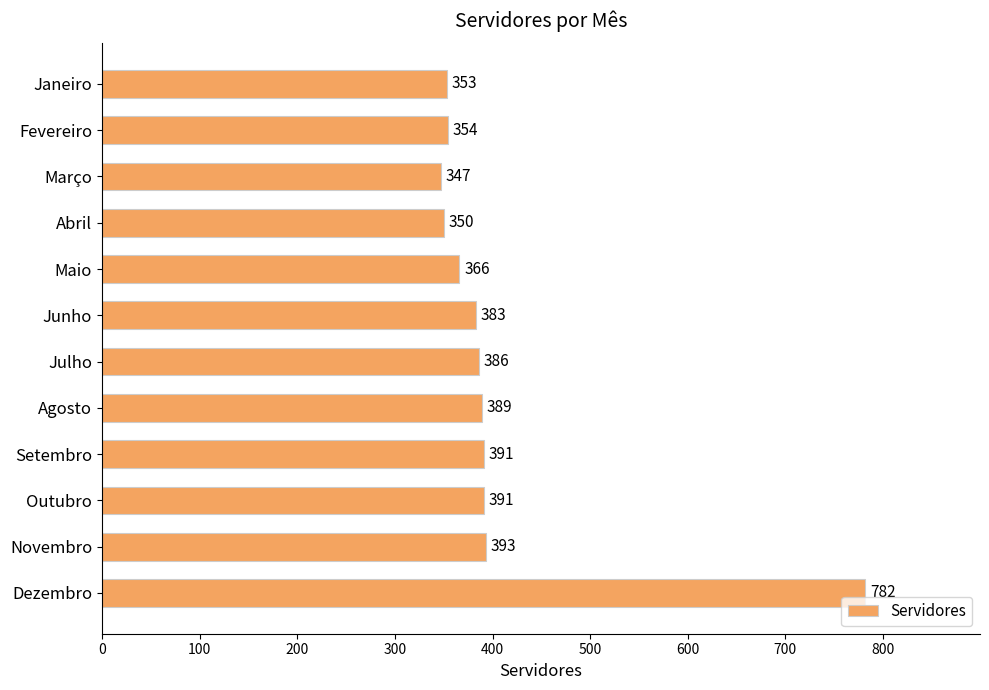

What is the maximum value shown in the chart?

782